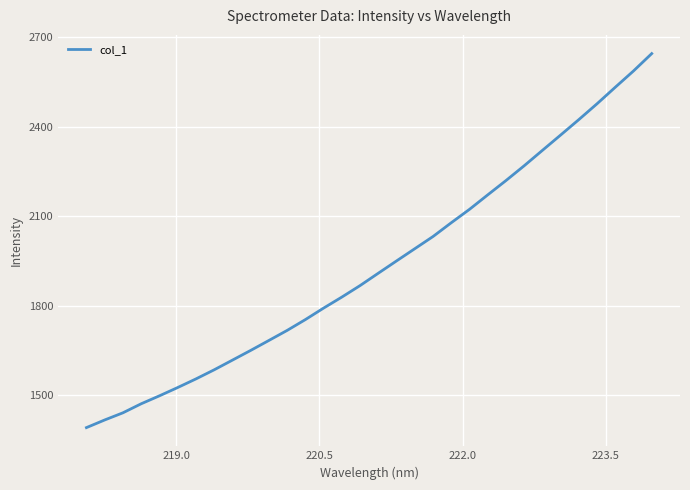

What is the smallest value displayed?

1392.2